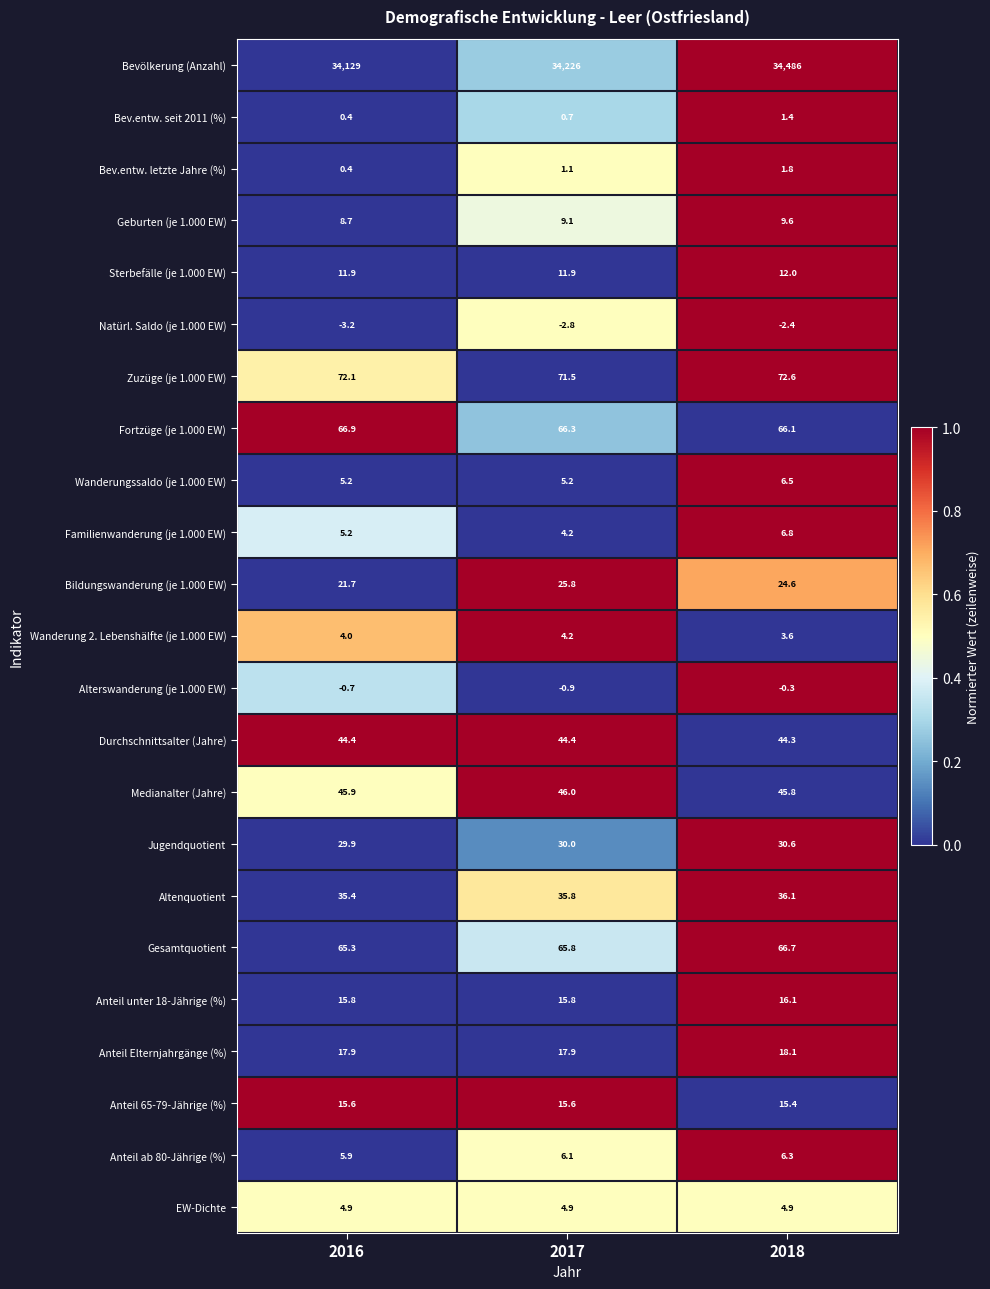

Between 2017 and 2018, which series saw the biggest shift?

Bevölkerung (Anzahl)